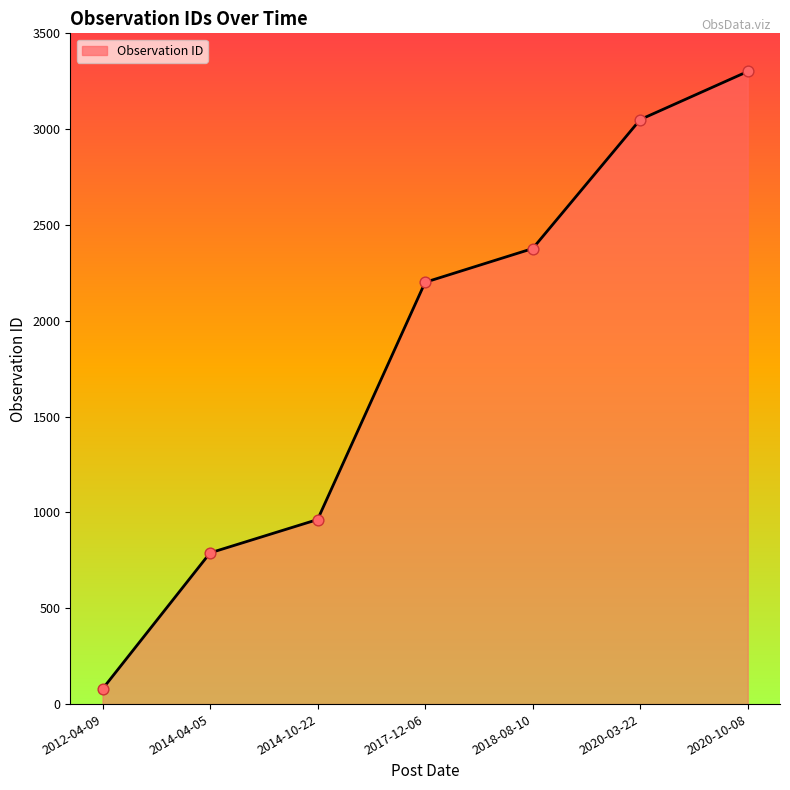

What is the ratio of the value at 2014-10-22 to the value at 2012-04-09?

12.2